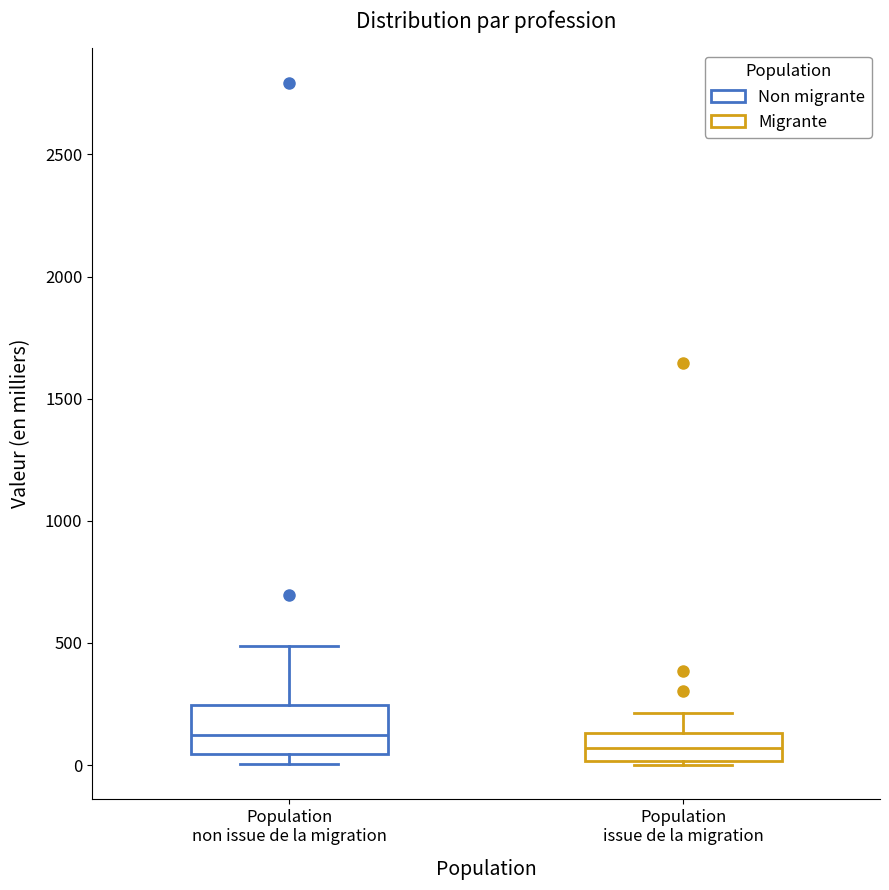

Reading left to right, read every box against the y-axis: the position of its median line, the range the box covers, and the ends of its whiskers. The values are not printed on the chart, so give them approximately, as read against the axis.

Population non issue de la migration: median 100, box 50 to 250, whiskers 0 to 500
Population issue de la migration: median 50, box 0 to 150, whiskers 0 (just below the box's lower edge) to 200